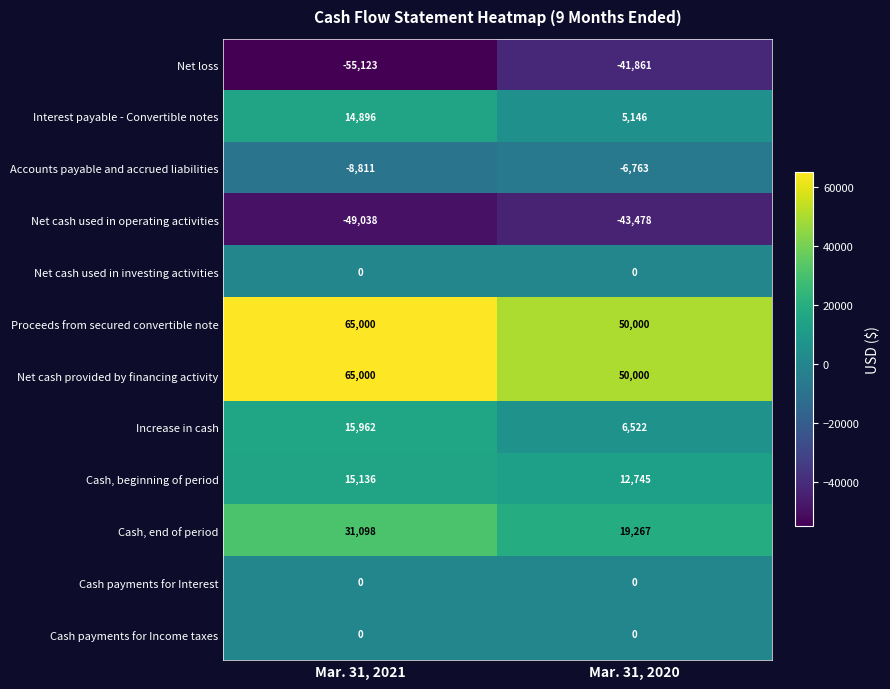

What is the minimum value shown in the chart?

-55123